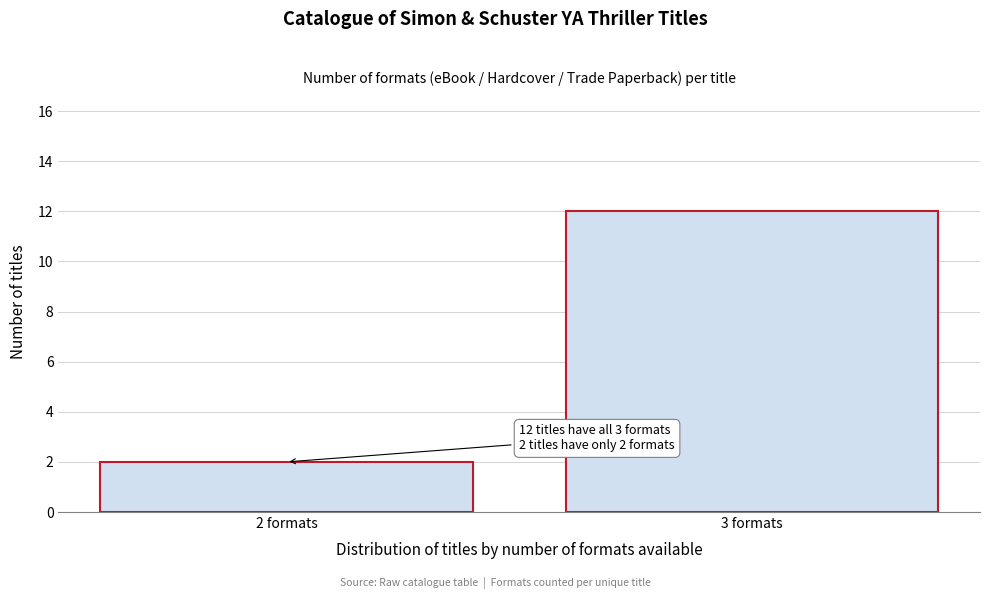

Reading left to right, extract all data points from this chart.

2	12